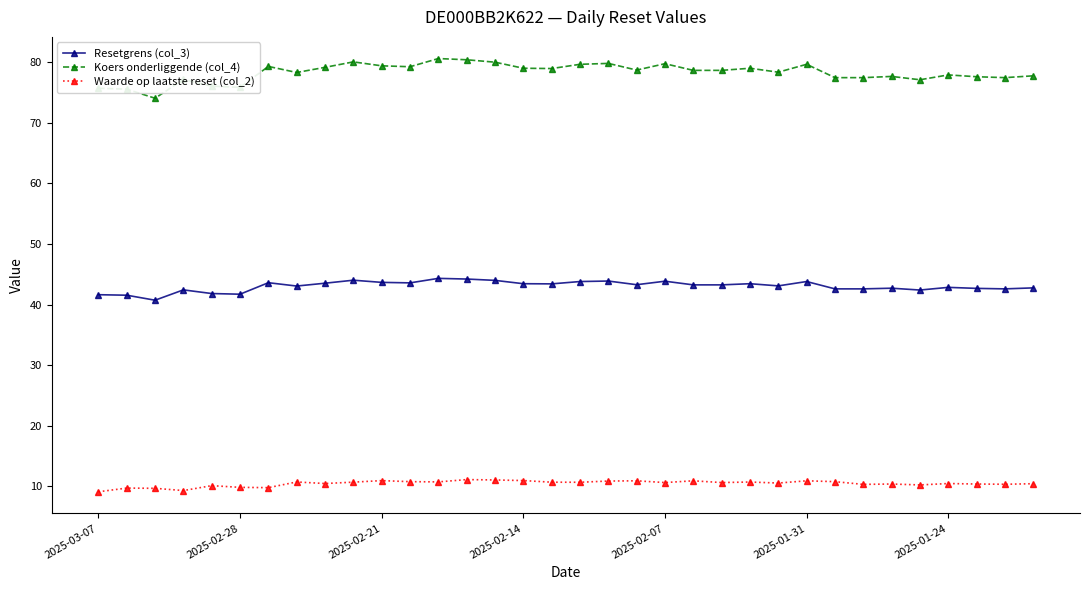

What is the minimum value shown in the chart?

9.1